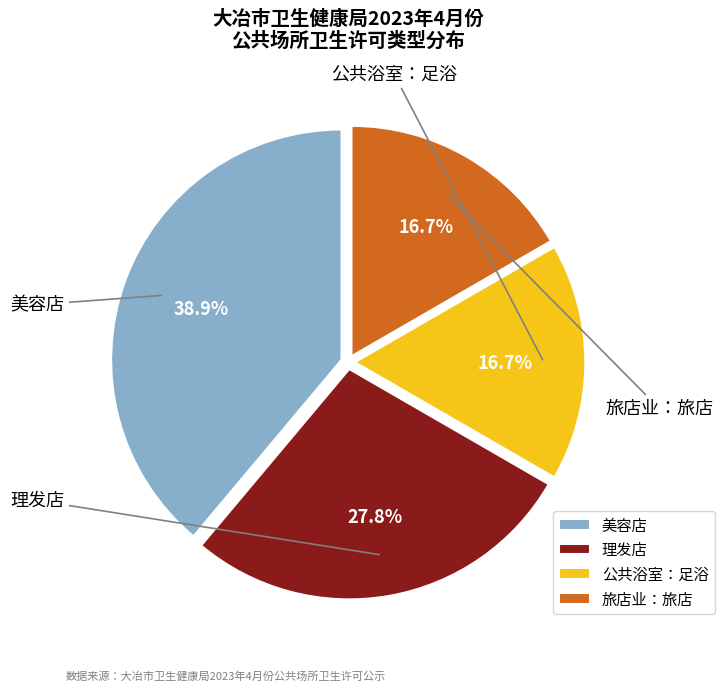

Does 公共浴室：足浴 account for over 50% of the chart?

No